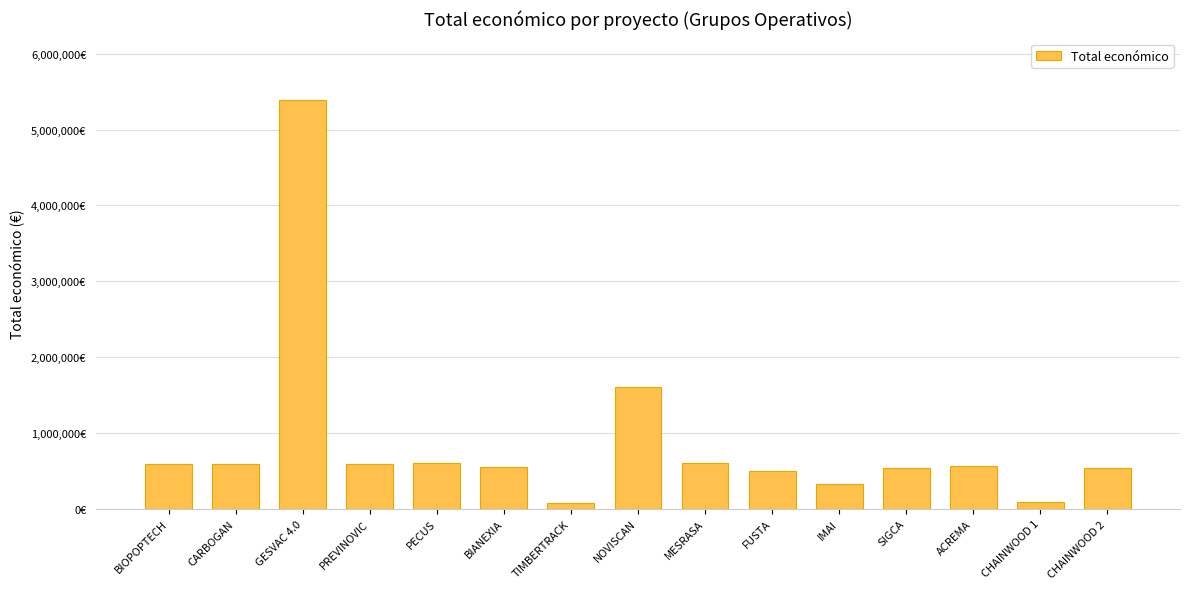

The chart shows a value of 103624 at TIMBERTRACK. True or false?

False